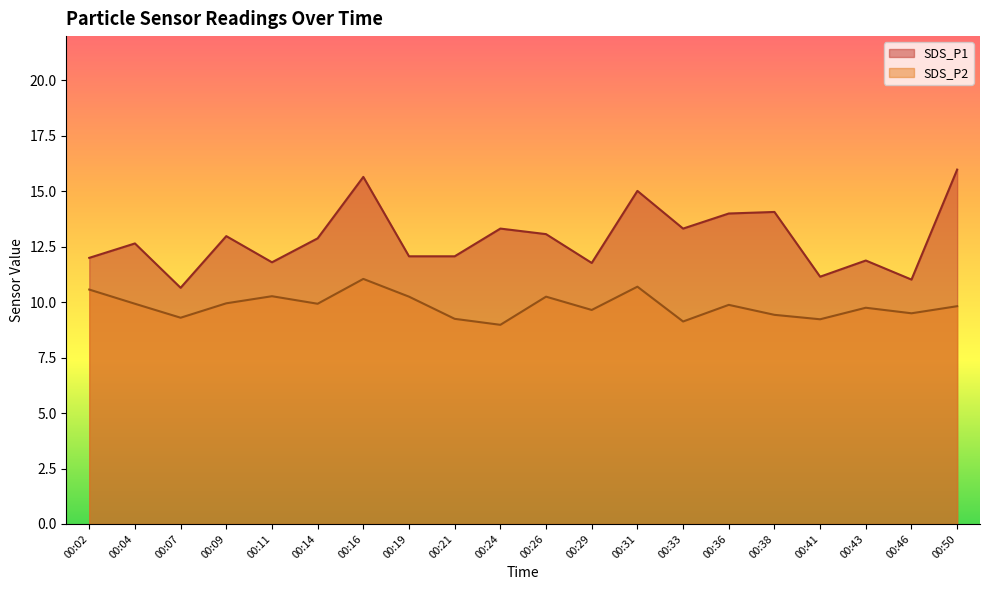

What is the minimum value for SDS_P1?

10.7